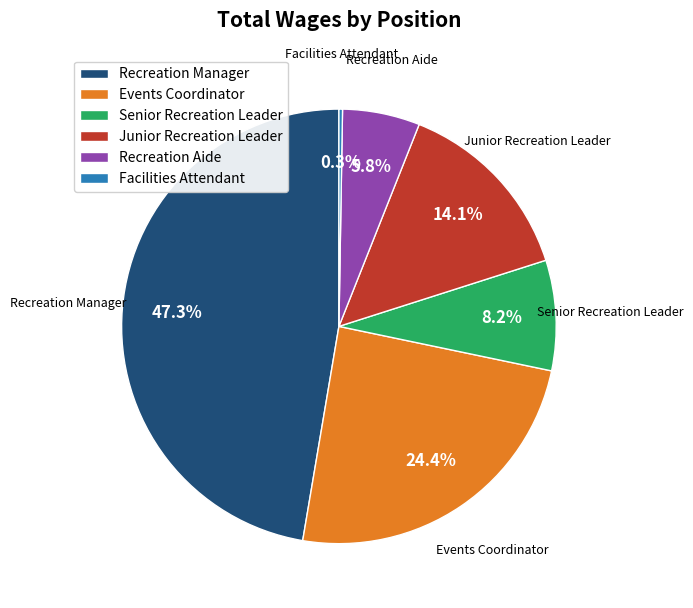

Is it true that Senior Recreation Leader is 8% of the pie?

True